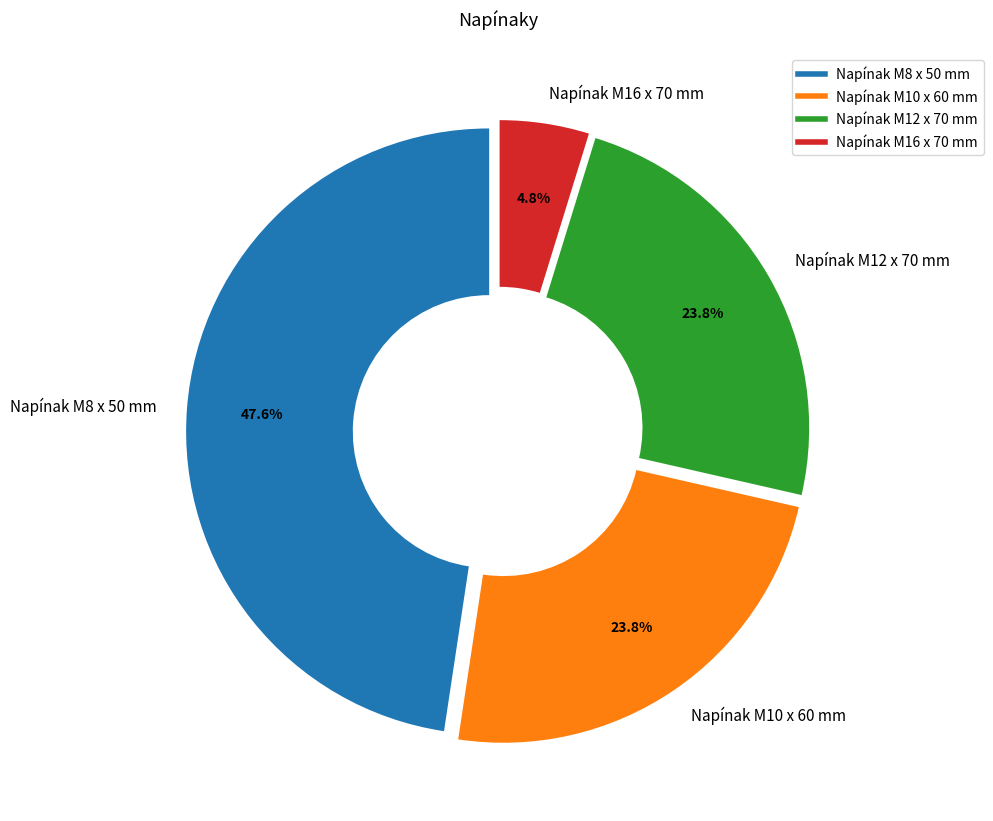

Which category has the smallest portion of the pie?

Napínak M16 x 70 mm